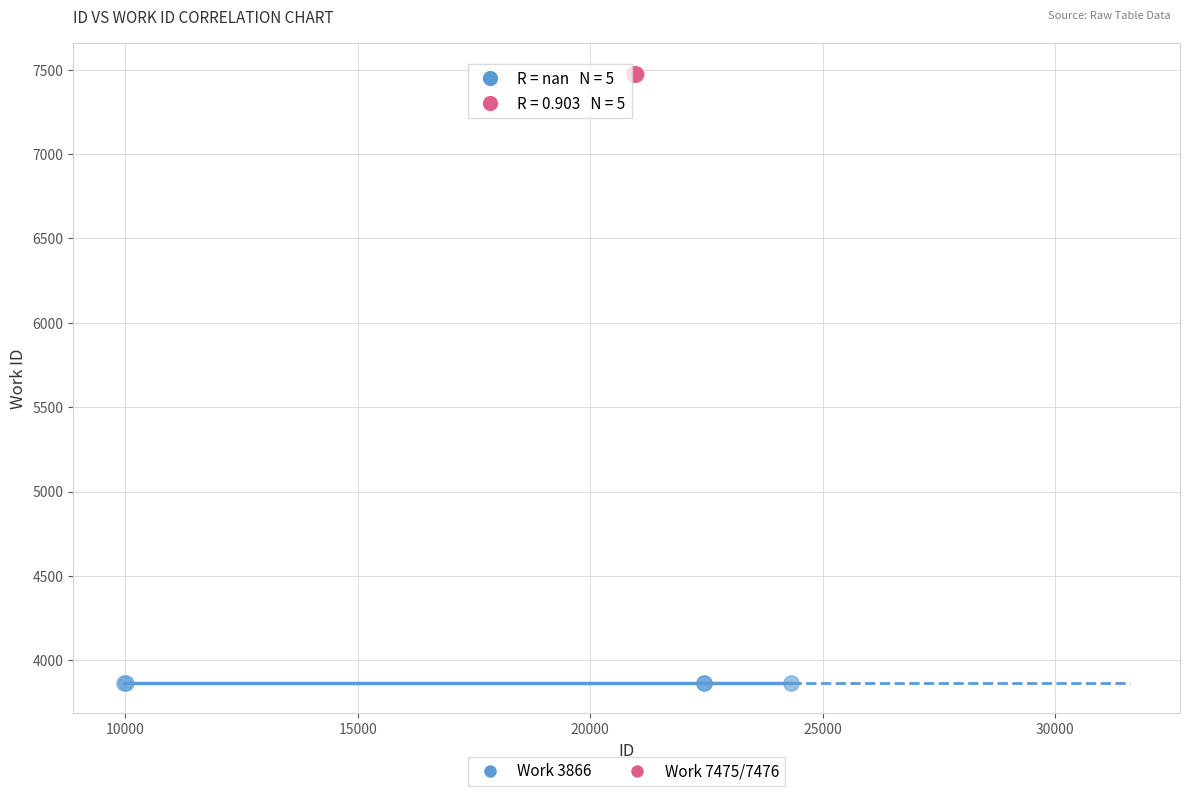

What are all the series names shown in the legend?

Work 3866, Work 7475/7476